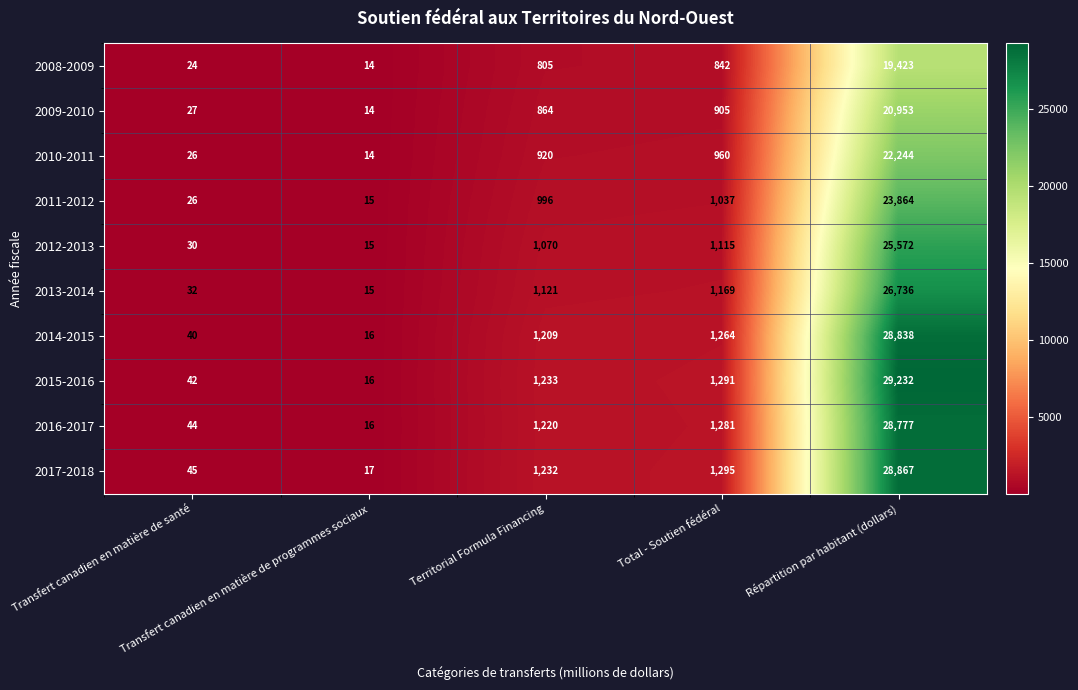

What is the highest value of the 2009-2010 series?

20953